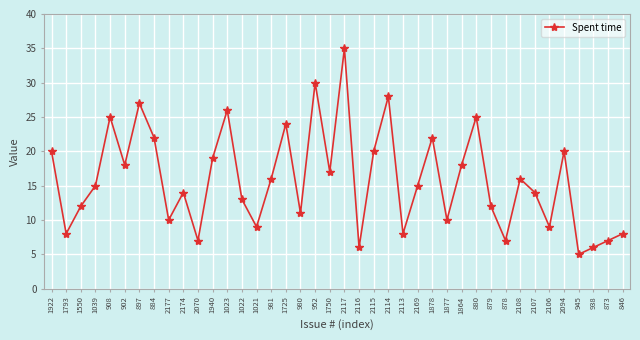

Read the value at 1877, to the nearest 5.

10